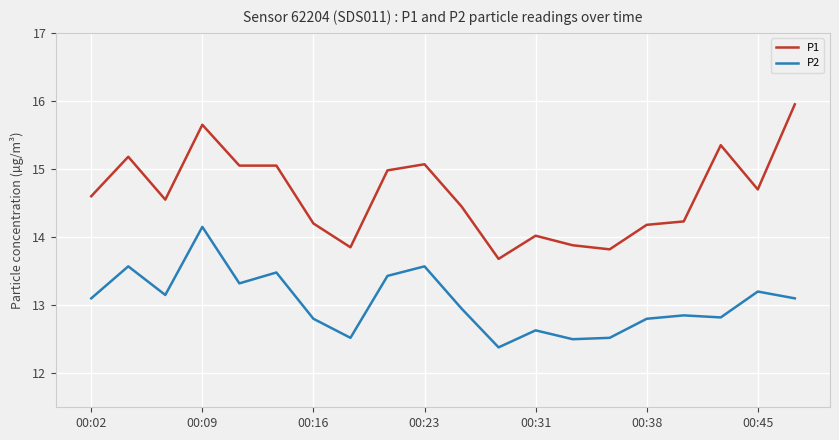

Which series has the largest total across all categories?

P1